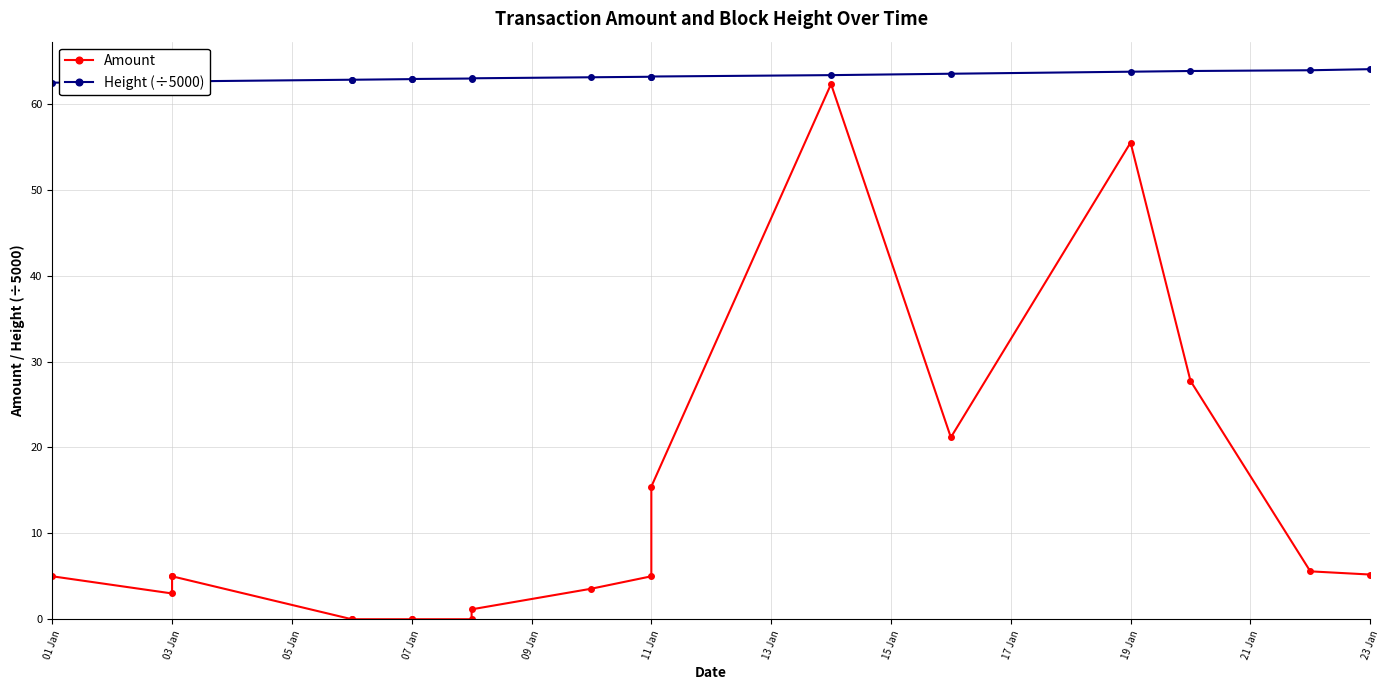

True or false: Amount and Height (÷5000) cross at least once.

False